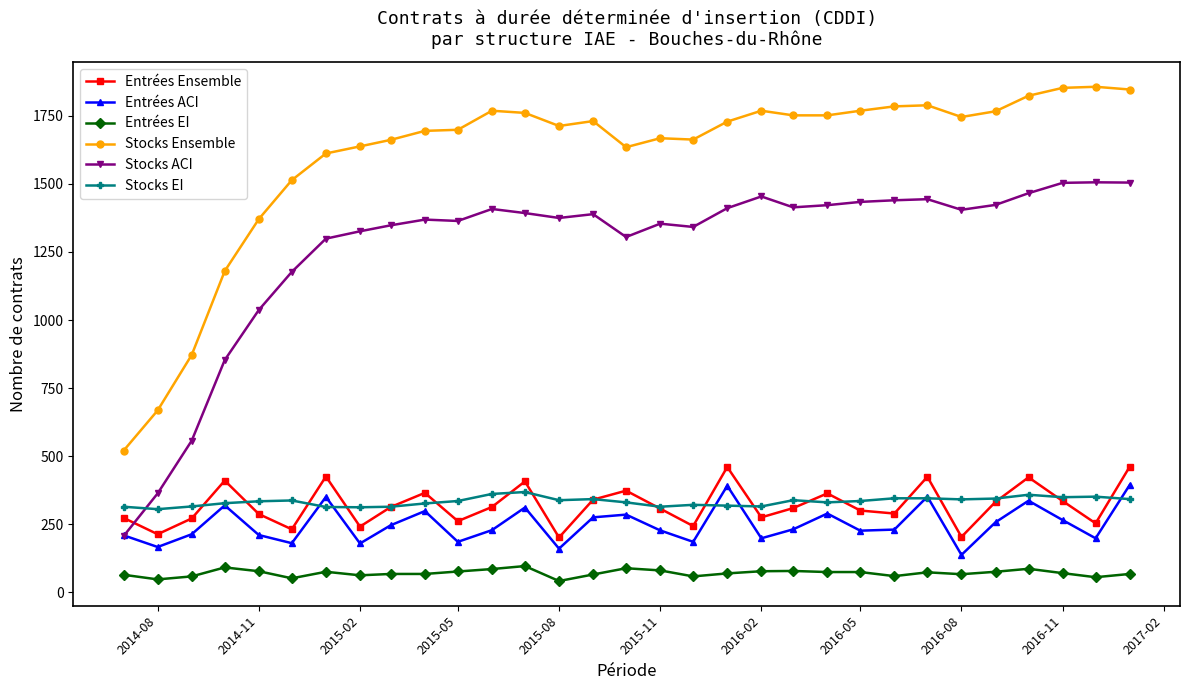

Rank the series by their maximum value, from highest to lowest.

Stocks Ensemble, Stocks ACI, Entrées Ensemble, Entrées ACI, Stocks EI, Entrées EI